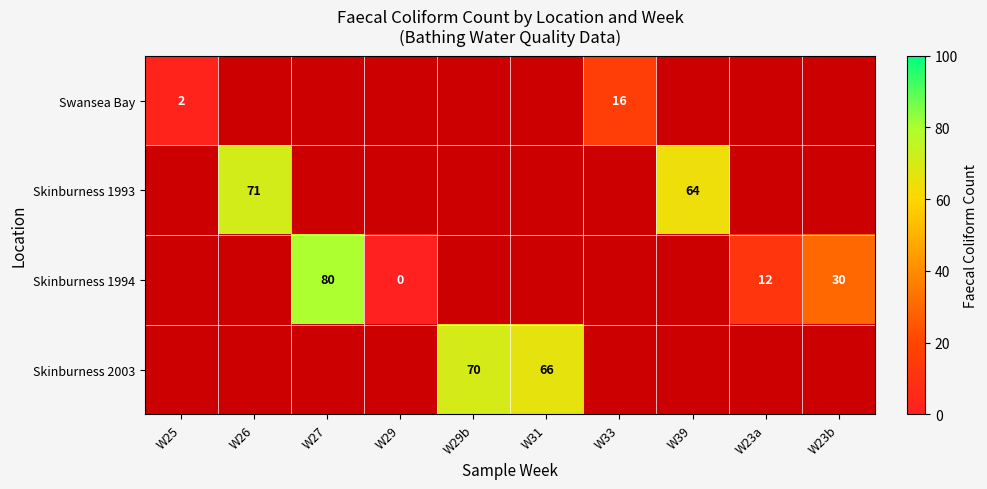

The value of Skinburness 1994 at W23a is 12. True or false?

True